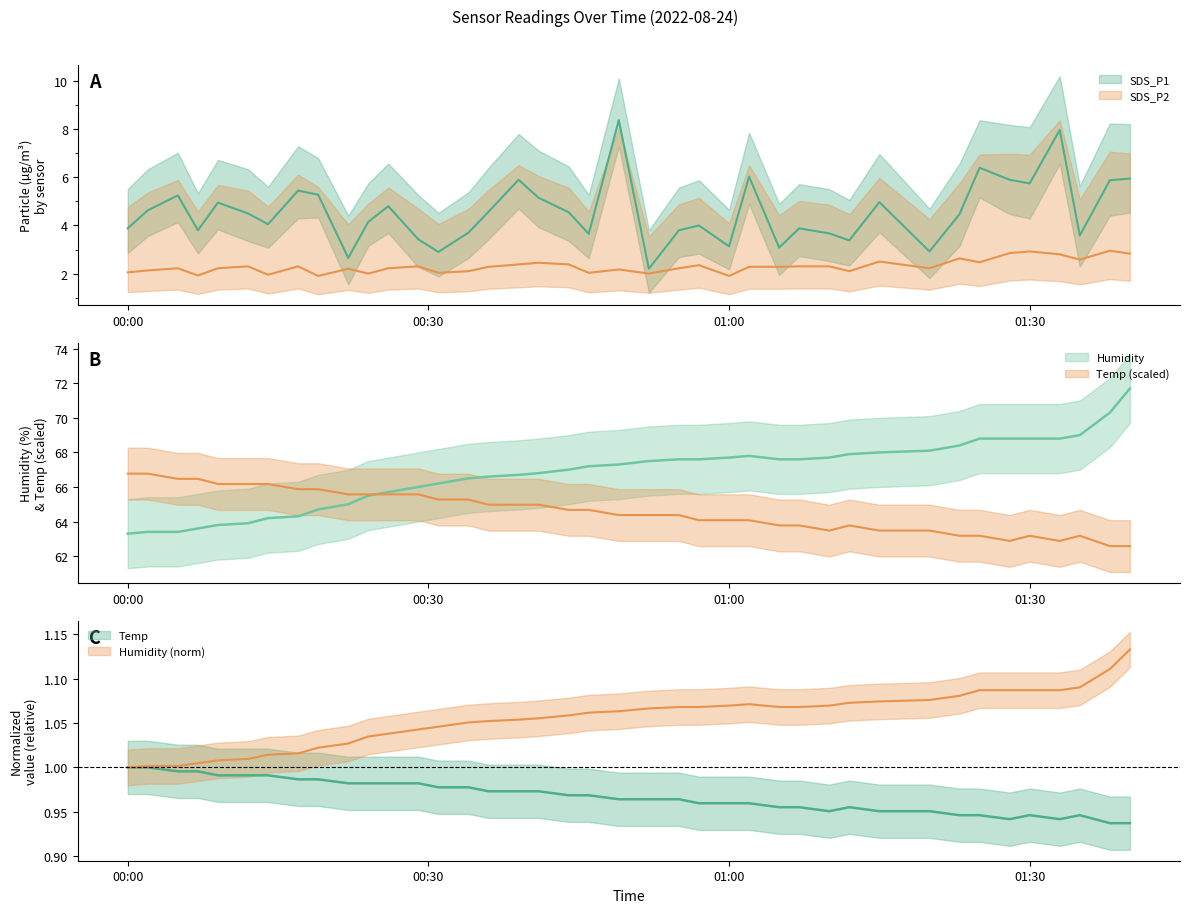

Reading left to right, list all the values displayed in this chart.

SDS_P1: 3.9	4.6	5.2	3.8	5.0	4.5	4.0	5.5	5.3	2.6	4.2	4.8	3.4	2.9	3.7	4.6	5.9	5.2	4.5	3.6	8.4	2.2	3.8	4.0	3.1	6.0	3.1	3.9	3.7	3.4	5.0	2.9	4.5	6.4	5.9	5.8	8.0	3.6	5.9	6.0
SDS_P2: 2.0	2.1	2.2	1.9	2.2	2.3	1.9	2.3	1.9	2.2	2.0	2.2	2.3	2.0	2.1	2.3	2.4	2.5	2.4	2.0	2.2	2.0	2.2	2.4	1.9	2.3	2.3	2.3	2.3	2.1	2.5	2.2	2.6	2.5	2.9	2.9	2.8	2.6	3.0	2.8
Temp: 66.8	66.8	66.5	66.5	66.2	66.2	66.2	65.9	65.9	65.6	65.6	65.6	65.6	65.3	65.3	65.0	65.0	65.0	64.7	64.7	64.4	64.4	64.4	64.1	64.1	64.1	63.8	63.8	63.5	63.8	63.5	63.5	63.2	63.2	62.9	63.2	62.9	63.2	62.6	62.6
Humidity: 63.3	63.4	63.4	63.6	63.8	63.9	64.2	64.3	64.7	65.0	65.5	65.7	66.0	66.2	66.5	66.6	66.7	66.8	67.0	67.2	67.3	67.5	67.6	67.6	67.7	67.8	67.6	67.6	67.7	67.9	68.0	68.1	68.4	68.8	68.8	68.8	68.8	69.0	70.3	71.7